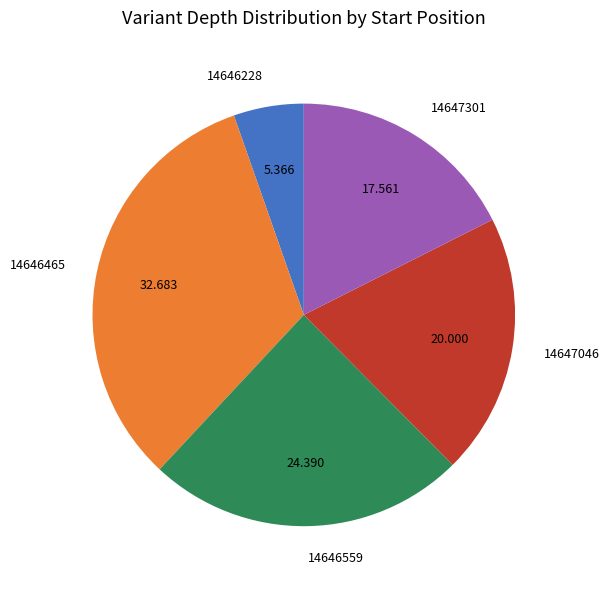

Which slice is the largest?

14646465